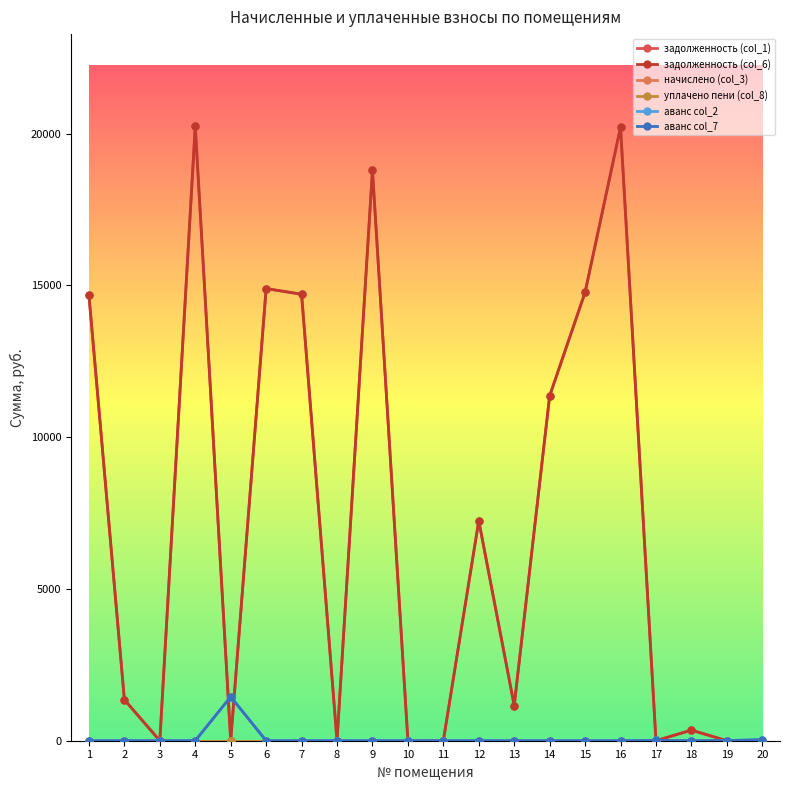

Is this an area chart (filled region under the line)?

No